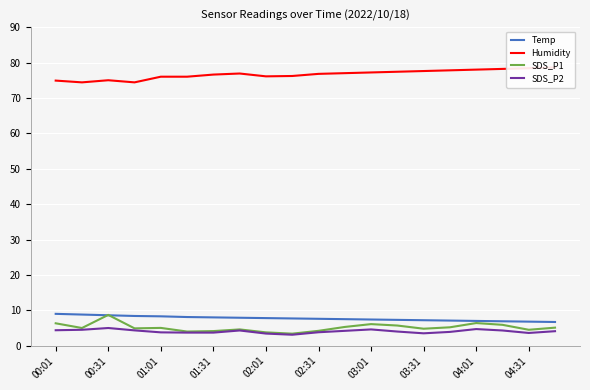

How many data points in SDS_P2 are less than 4?

9